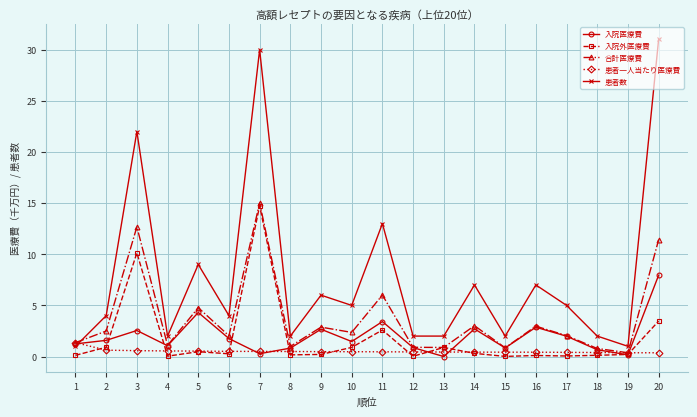

How many lines are shown in the chart?

5